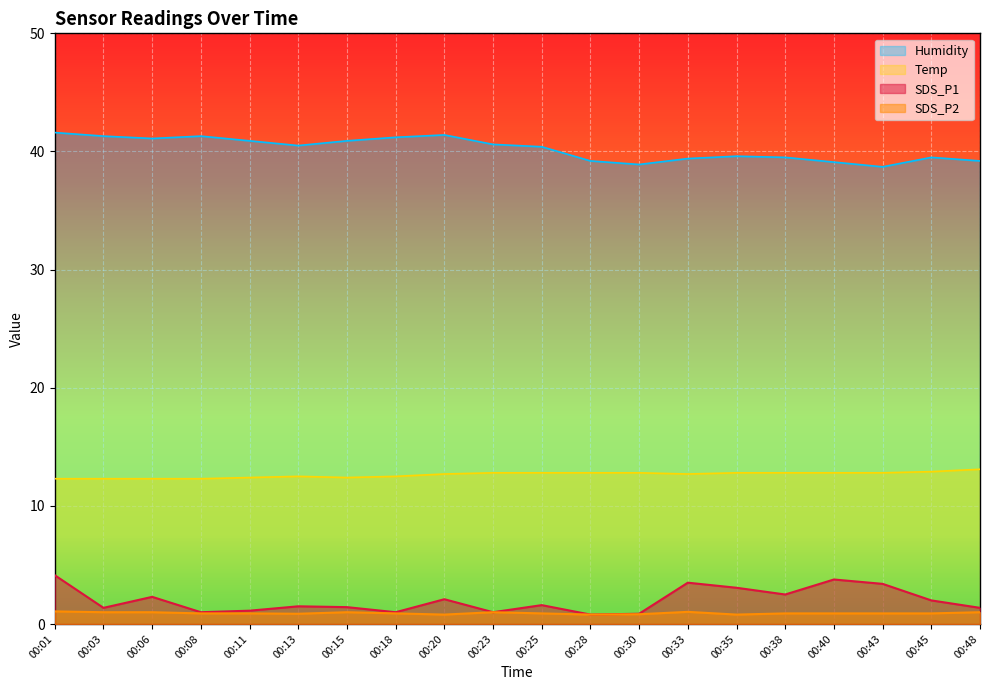

What is the value of the SDS_P1 point at the 8th from the left?

1.0